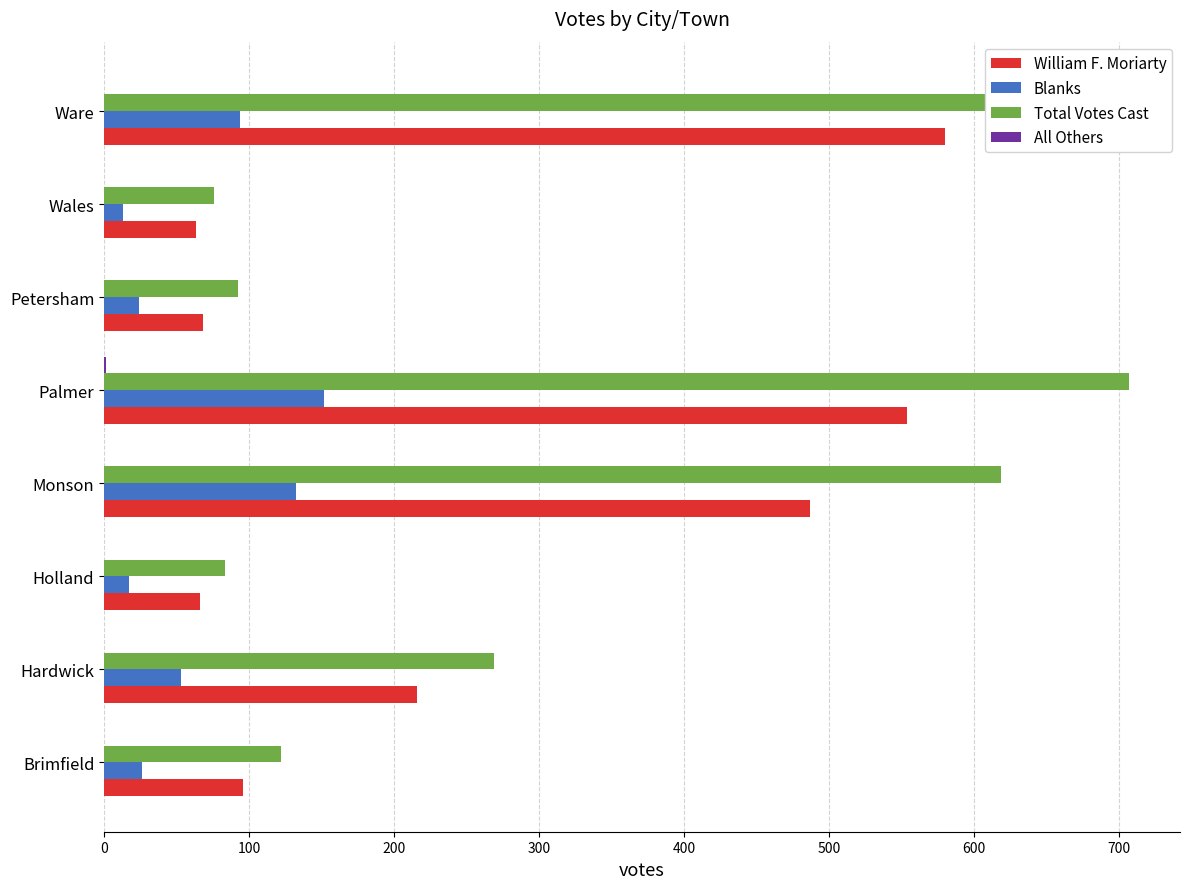

Which series has the largest total across all categories?

Total Votes Cast